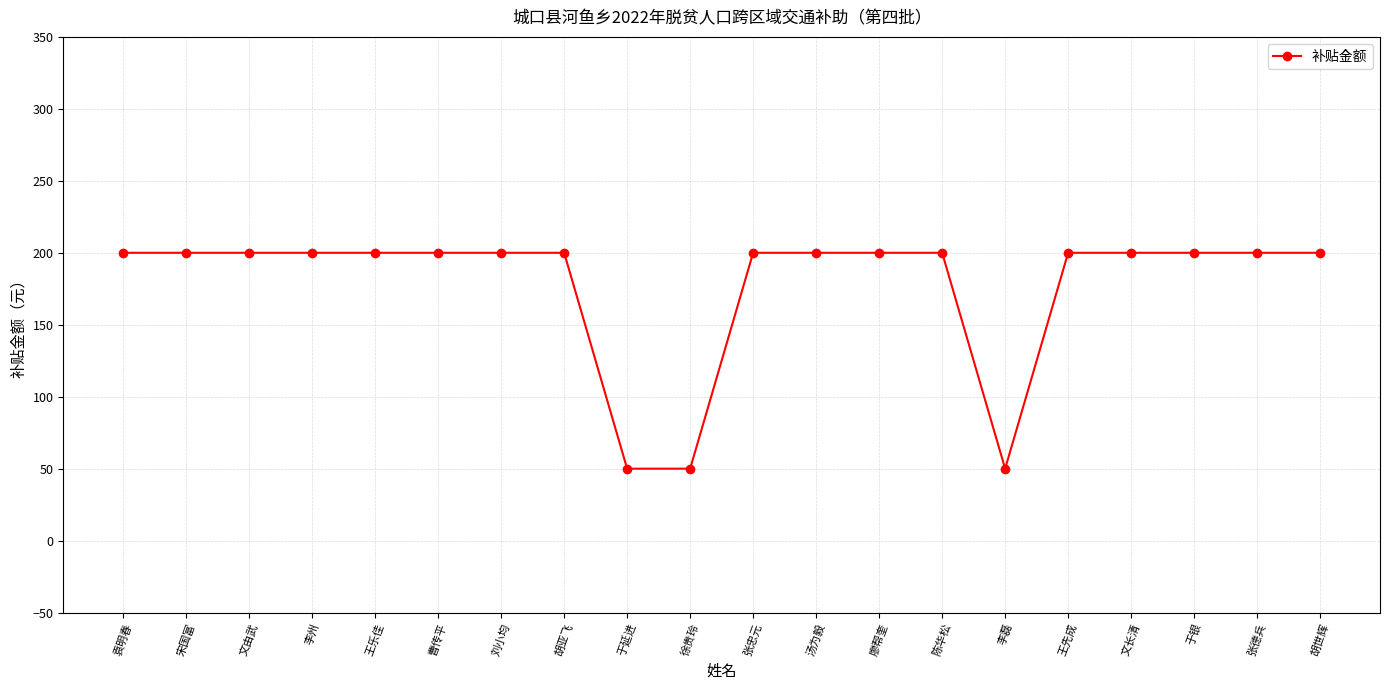

What is the difference between the second highest and second lowest values?

150